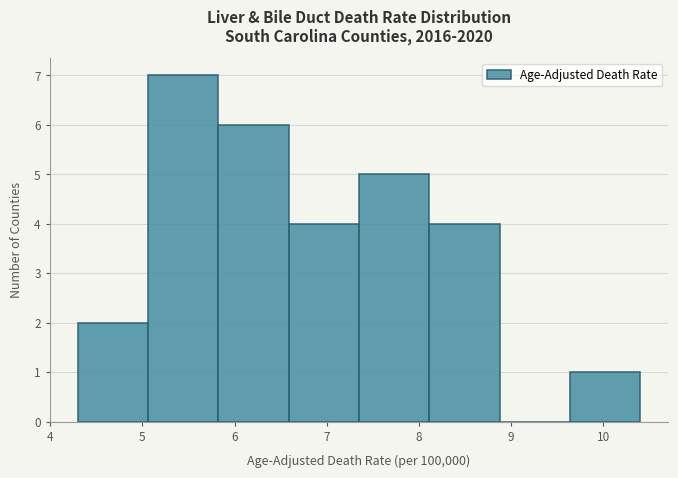

What is the height of the bar covering 4.3 to 5.1 on the x-axis? Neither the bar edges nor the heights are printed on the chart, so give them approximately, as read against the axes.

2